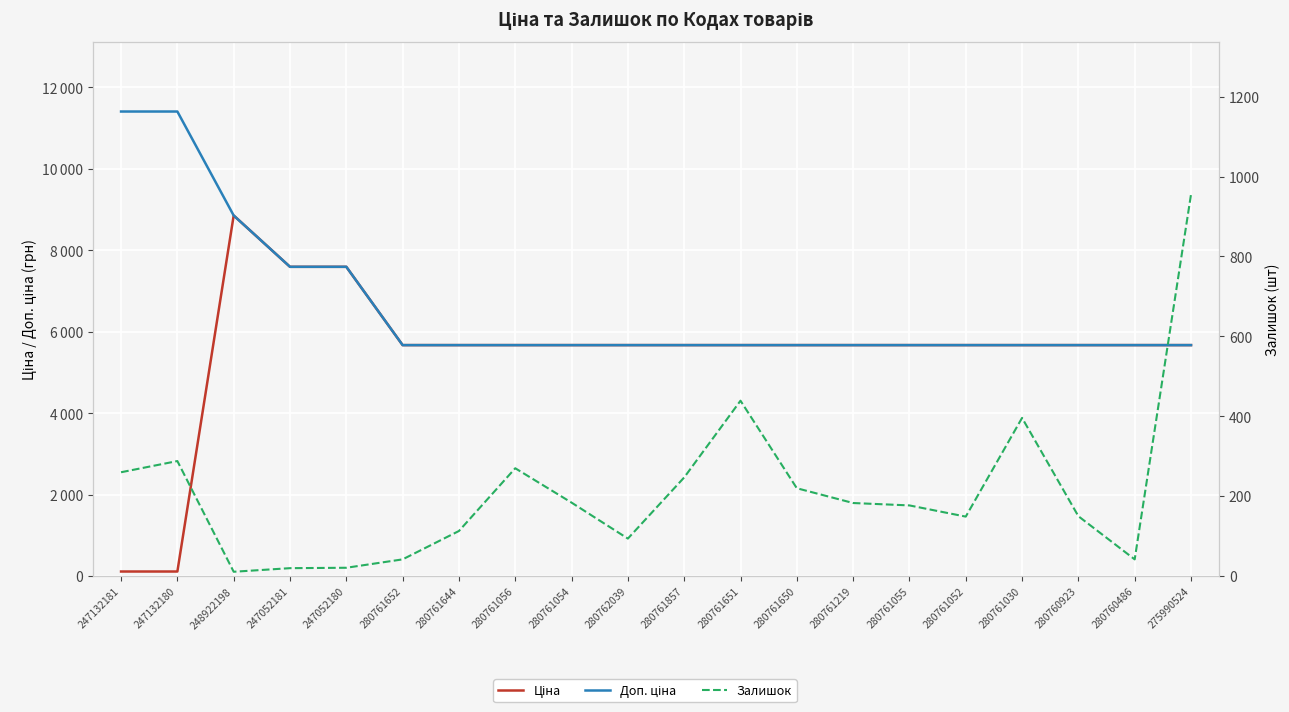

True or false: Доп. ціна has a value of 7596.5 at 247052180.

True